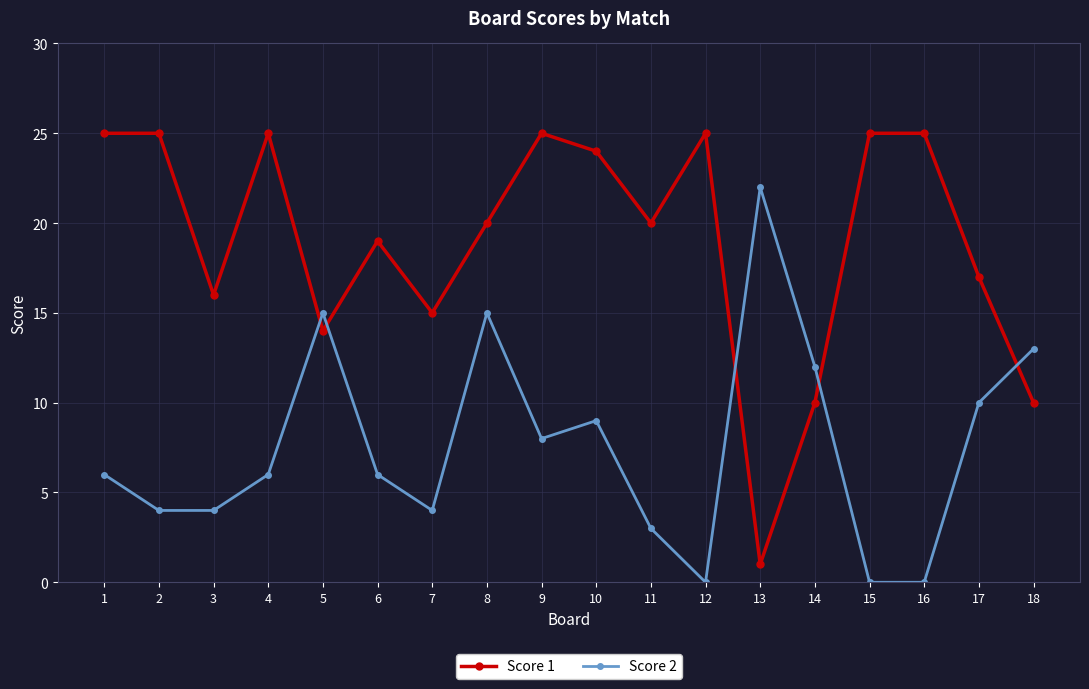

Reading right to left, list all the values displayed in this chart.

Score 1: 18=10	17=17	16=25	15=25	14=10	13=1	12=25	11=20	10=24	9=25	8=20	7=15	6=19	5=14	4=25	3=16	2=25	1=25
Score 2: 18=13	17=10	16=0	15=0	14=12	13=22	12=0	11=3	10=9	9=8	8=15	7=4	6=6	5=15	4=6	3=4	2=4	1=6